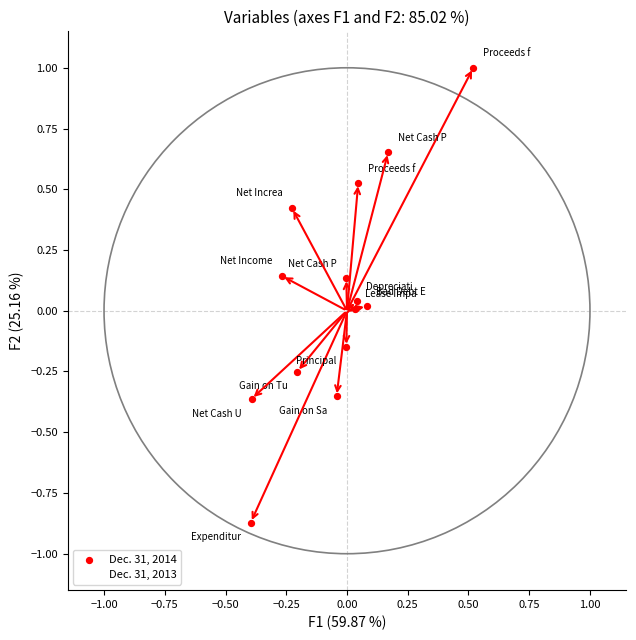

Which series reaches the maximum Y coordinate?

Dec. 31, 2014